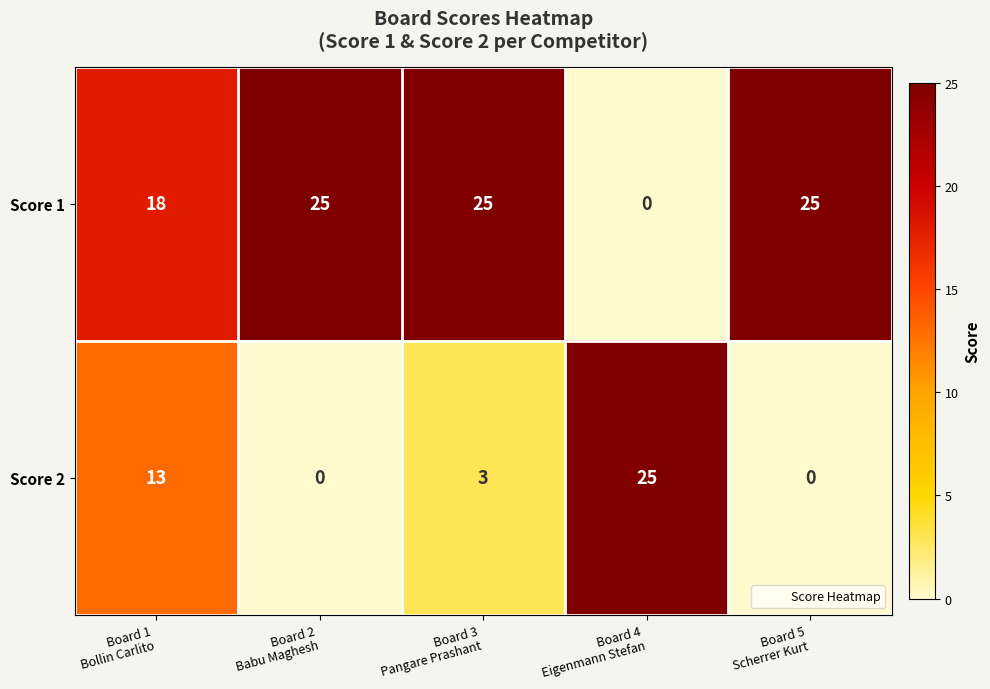

List the series in order of their overall mean, lowest first.

Score 2, Score 1